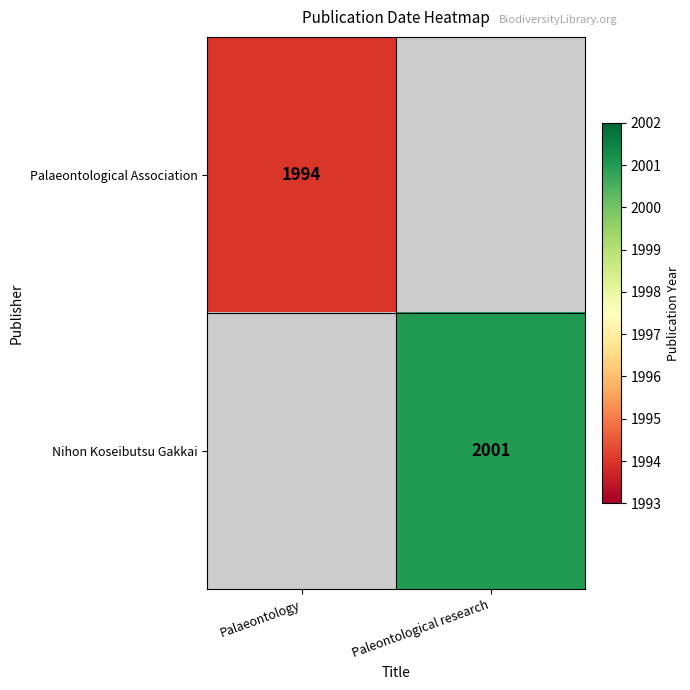

Count the number of data series in this chart.

2